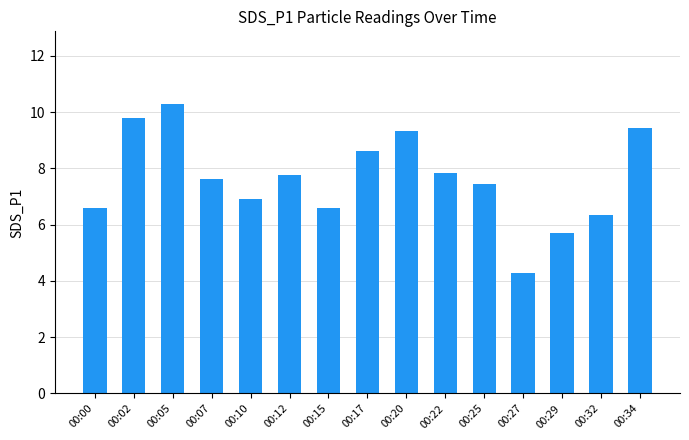

Between 00:00 and 00:17, which is larger?

00:17